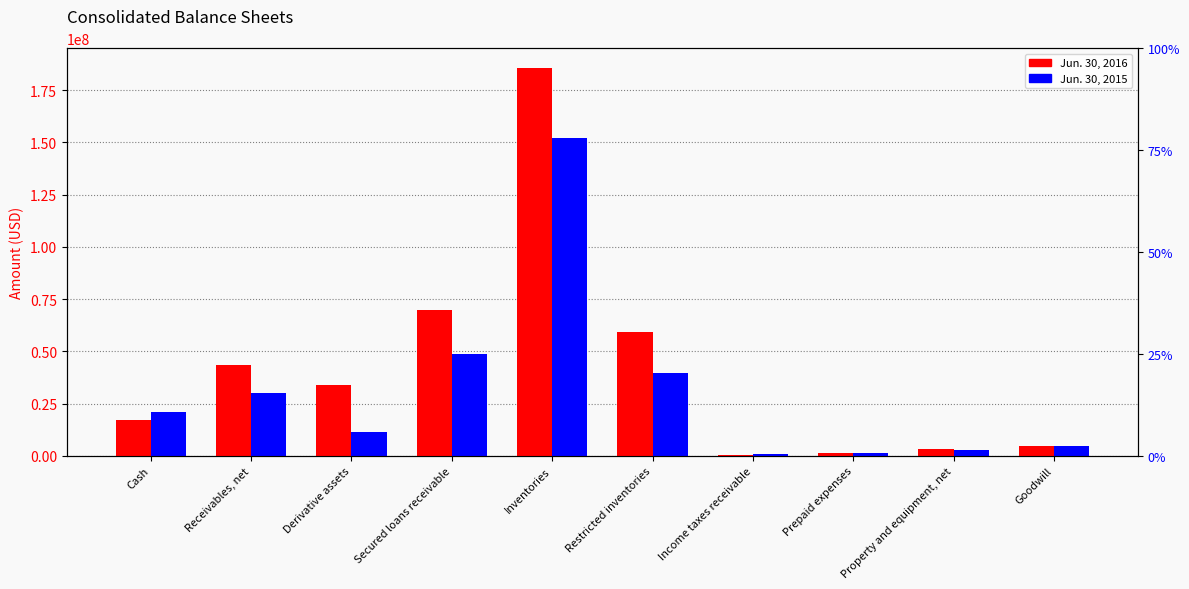

What is the sum of the Jun. 30, 2015 values at Prepaid expenses and Property and equipment, net?

4052000